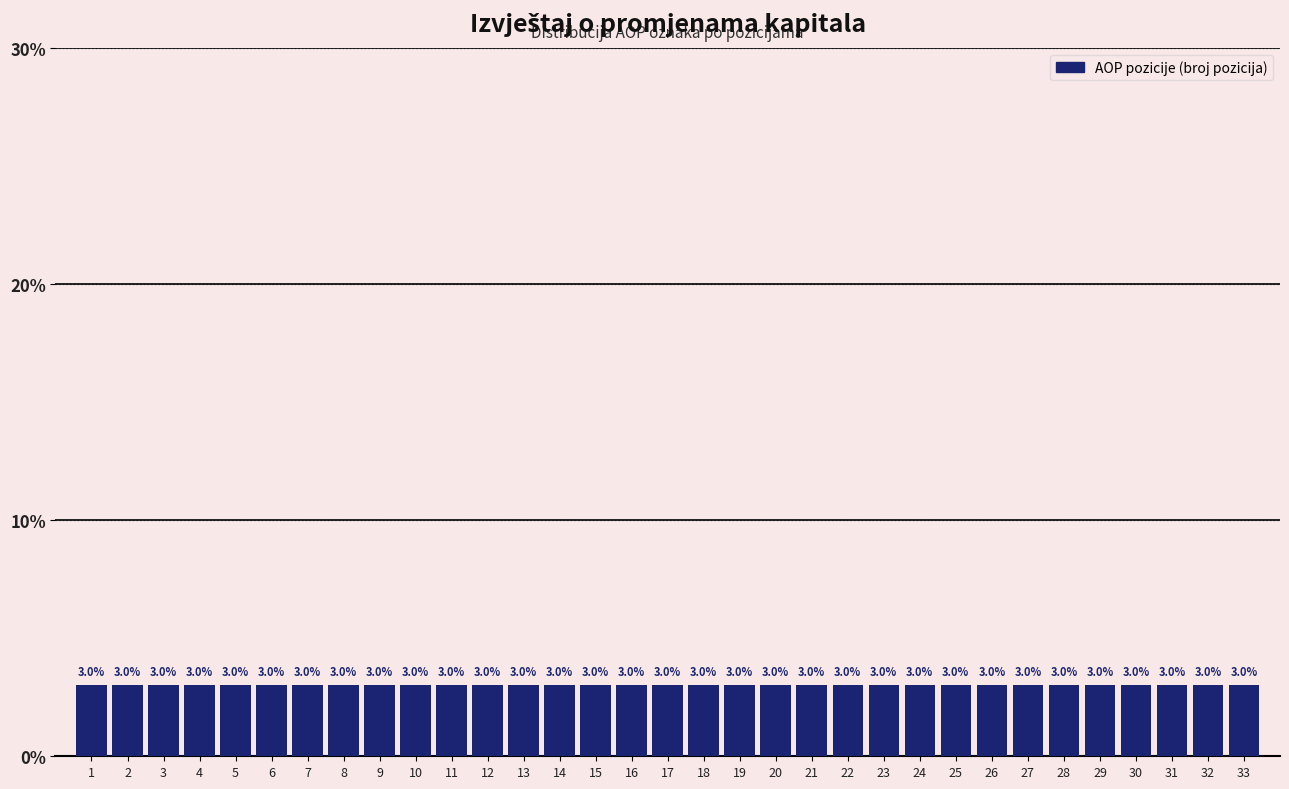

Reading left to right, list every bar in this chart as the range it spans on the x-axis followed by its height.

0.5 to 1.5: 3.0
1.5 to 2.5: 3.0
2.5 to 3.5: 3.0
3.5 to 4.5: 3.0
4.5 to 5.5: 3.0
5.5 to 6.5: 3.0
6.5 to 7.5: 3.0
7.5 to 8.5: 3.0
8.5 to 9.5: 3.0
9.5 to 10.5: 3.0
10.5 to 11.5: 3.0
11.5 to 12.5: 3.0
12.5 to 13.5: 3.0
13.5 to 14.5: 3.0
14.5 to 15.5: 3.0
15.5 to 16.5: 3.0
16.5 to 17.5: 3.0
17.5 to 18.5: 3.0
18.5 to 19.5: 3.0
19.5 to 20.5: 3.0
20.5 to 21.5: 3.0
21.5 to 22.5: 3.0
22.5 to 23.5: 3.0
23.5 to 24.5: 3.0
24.5 to 25.5: 3.0
25.5 to 26.5: 3.0
26.5 to 27.5: 3.0
27.5 to 28.5: 3.0
28.5 to 29.5: 3.0
29.5 to 30.5: 3.0
30.5 to 31.5: 3.0
31.5 to 32.5: 3.0
32.5 to 33.5: 3.0